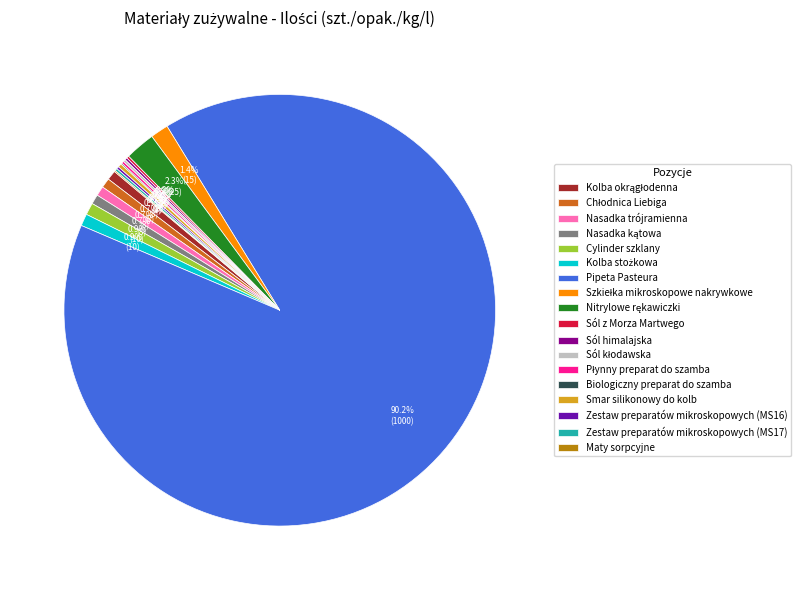

Which slice is the largest?

Pipeta Pasteura